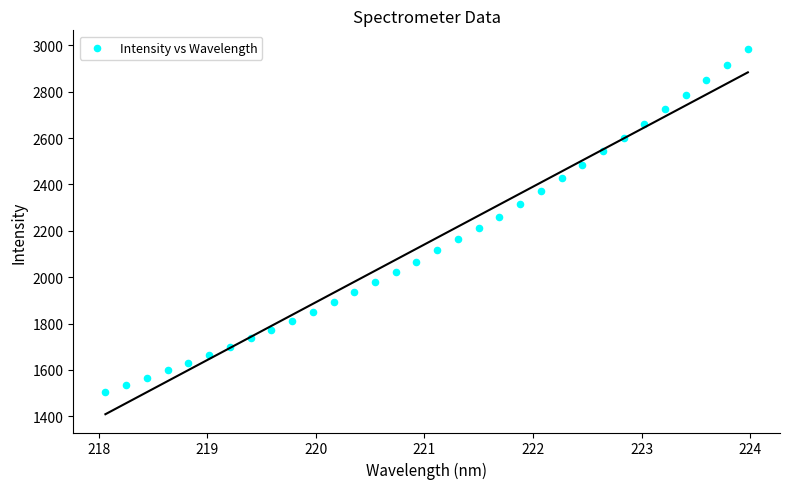

What is the range of X values (max minus min)?

5.9